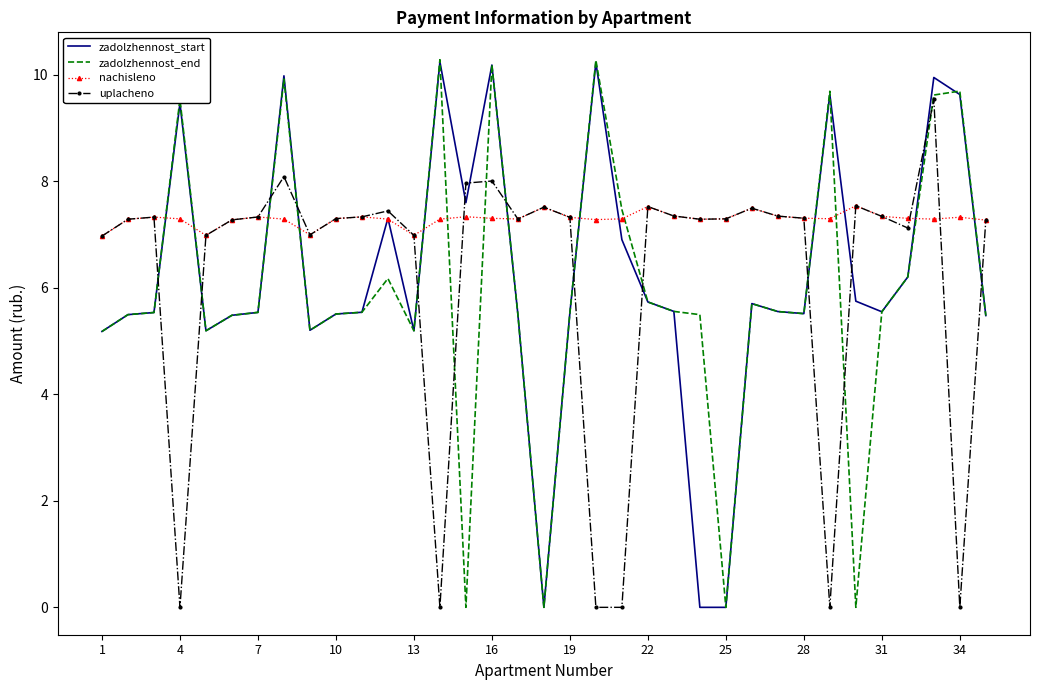

Which series ends up on top after the final intersection of uplacheno and zadolzhennost_start?

uplacheno